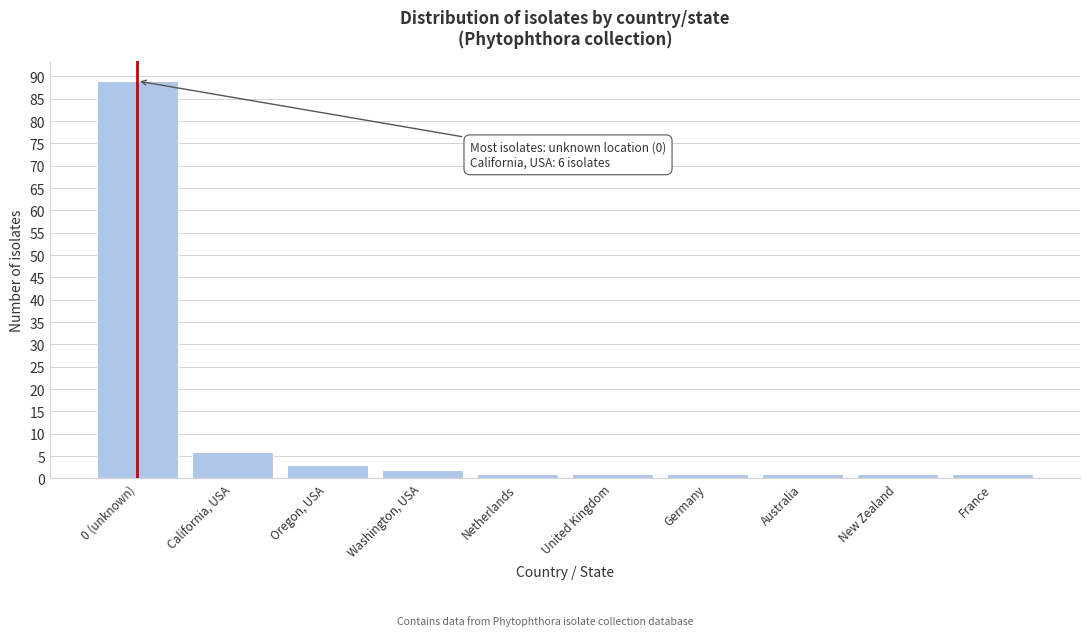

Reading right to left, what are all the values shown in this chart?

France=1	New Zealand=1	Australia=1	Germany=1	United Kingdom=1	Netherlands=1	Washington, USA=2	Oregon, USA=3	California, USA=6	0 (unknown)=89